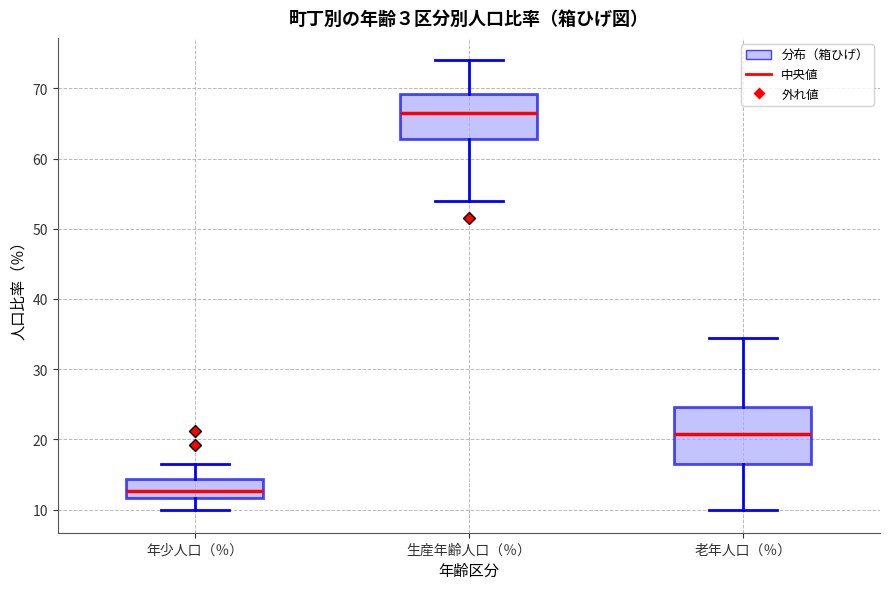

Reading left to right, transcribe this box plot: for each box, give where its median line is, the range the box spans, and where its two whiskers end, as read against the y-axis. The values are not printed on the chart, so give them approximately, as read against the axis.

年少人口（％）: median 13, box 12 to 14, whiskers 10 to 17
生産年齢人口（％）: median 67, box 63 to 69, whiskers 54 to 74
老年人口（％）: median 21, box 16 to 25, whiskers 10 to 34